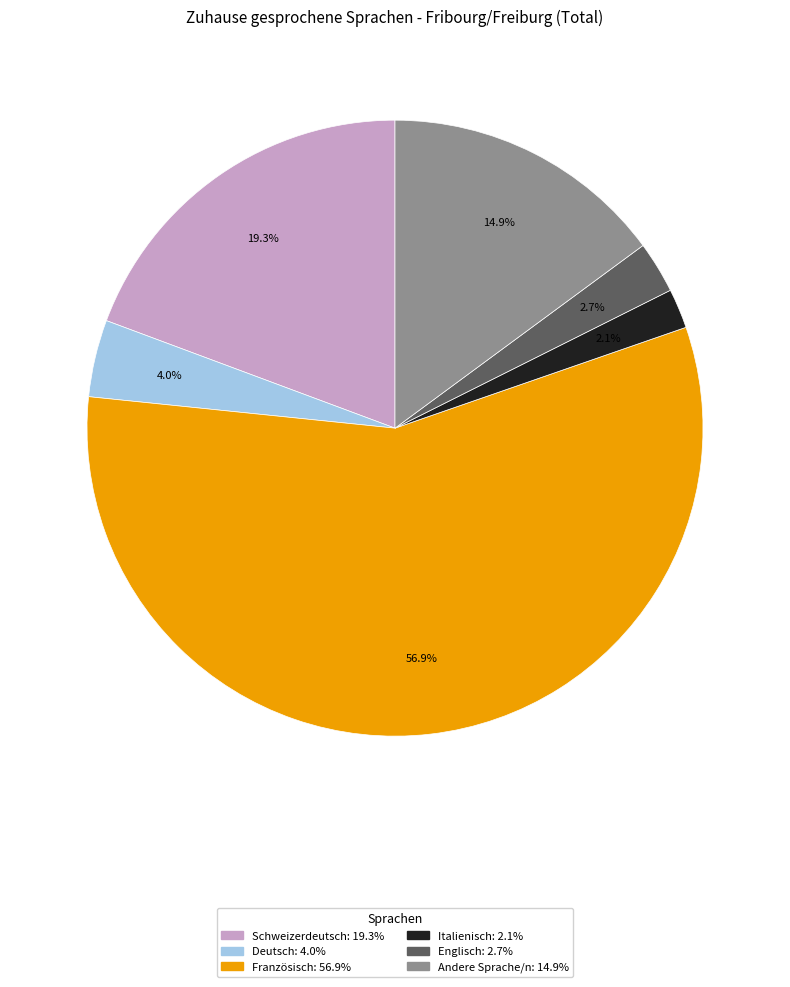

Combined, do Deutsch and Englisch account for over 50%?

No